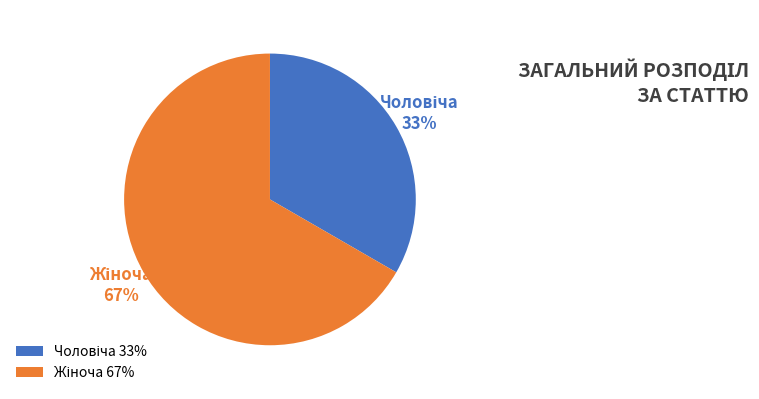

Is there any slice that represents more than half of the pie?

Yes